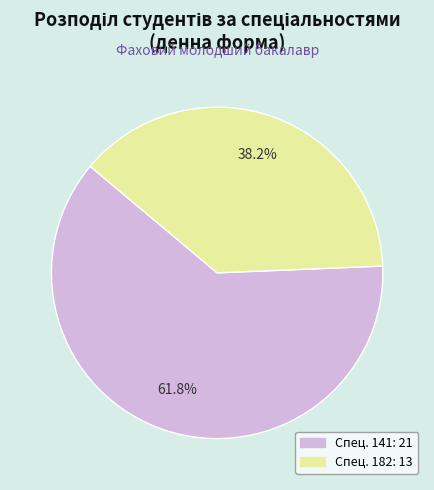

Is there a majority slice in this chart?

Yes